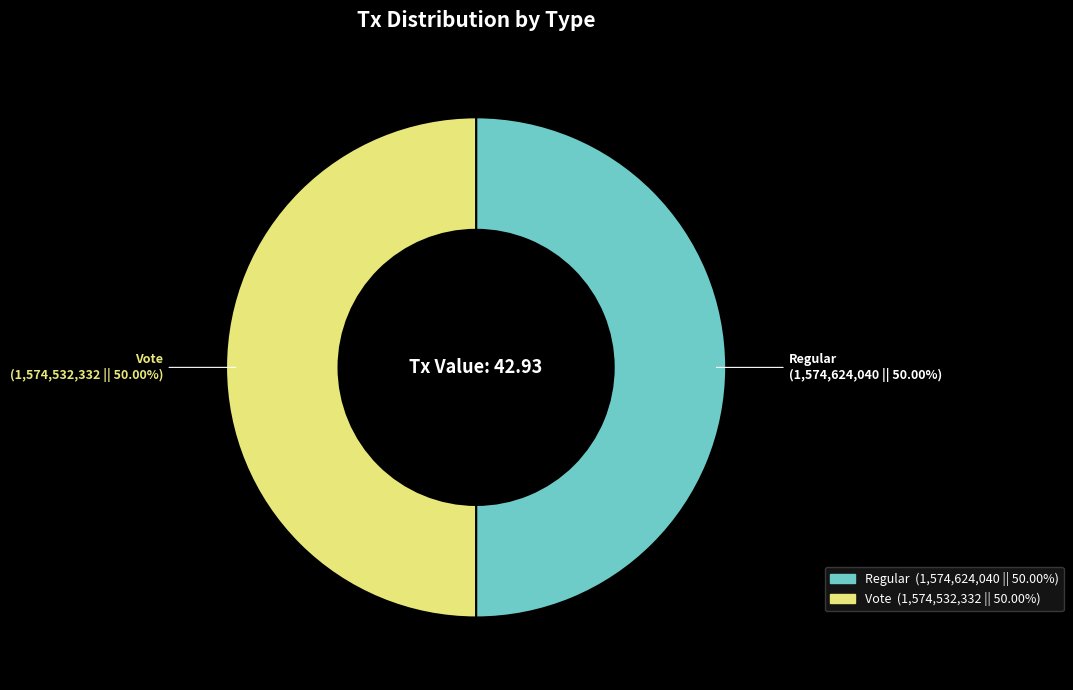

Approximately how many times larger is the value at Regular compared to Vote?

1.0